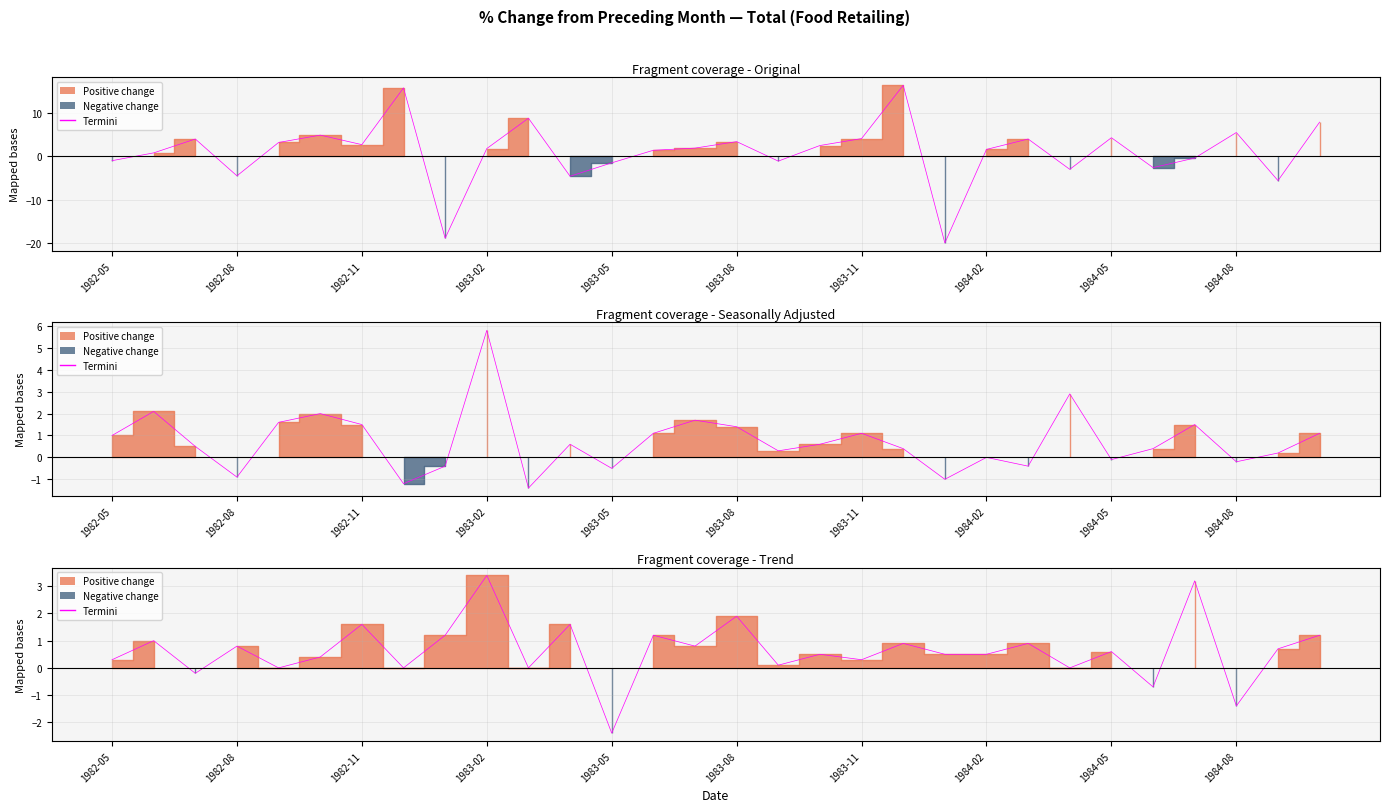

At 1984-10, list the series in order from smallest to largest.

Seasonally Adjusted, Trend, Original